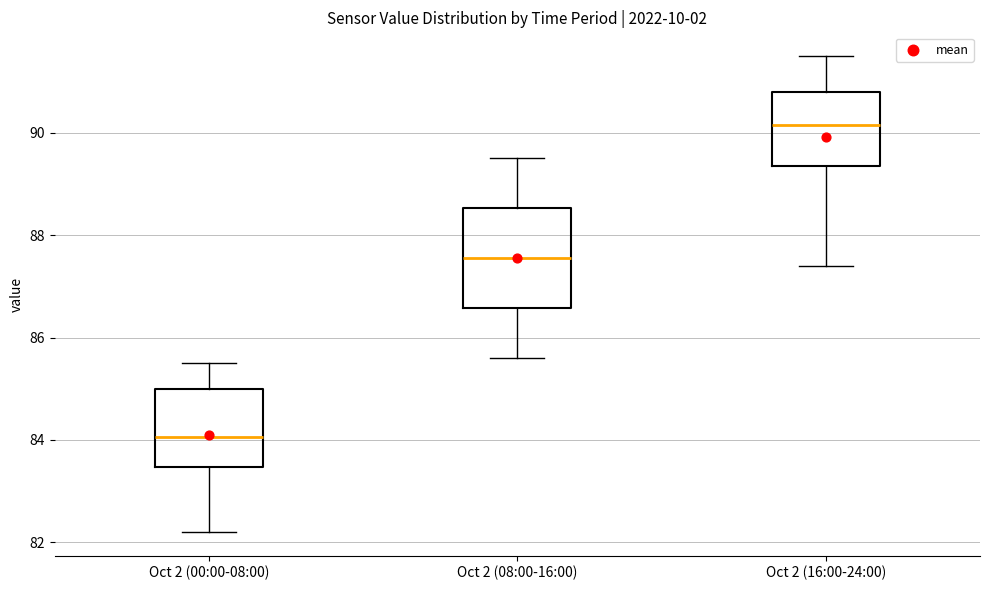

Which box has the lowest median line?

Oct 2 (00:00-08:00)